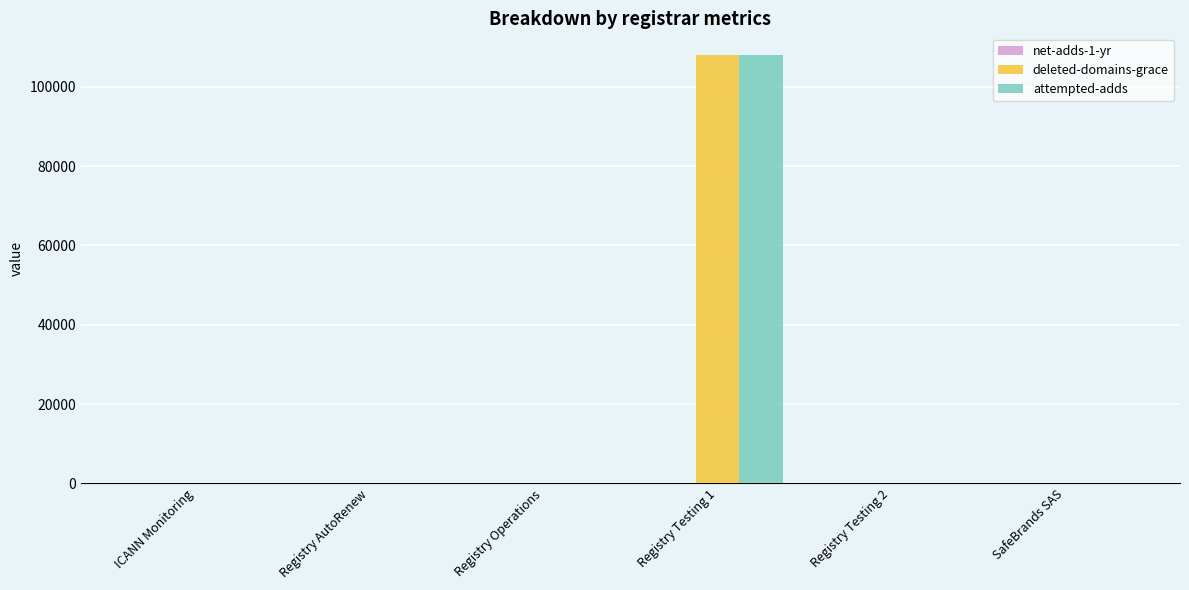

Are the bars grouped side by side (vs. stacked)?

Yes